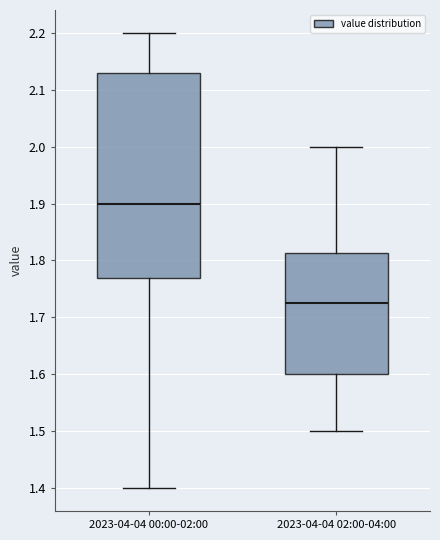

Where is the upper edge of the box for 2023-04-04 02:00-04:00 on the y-axis? The values are not printed on the chart, so give them approximately, as read against the axis.

1.81